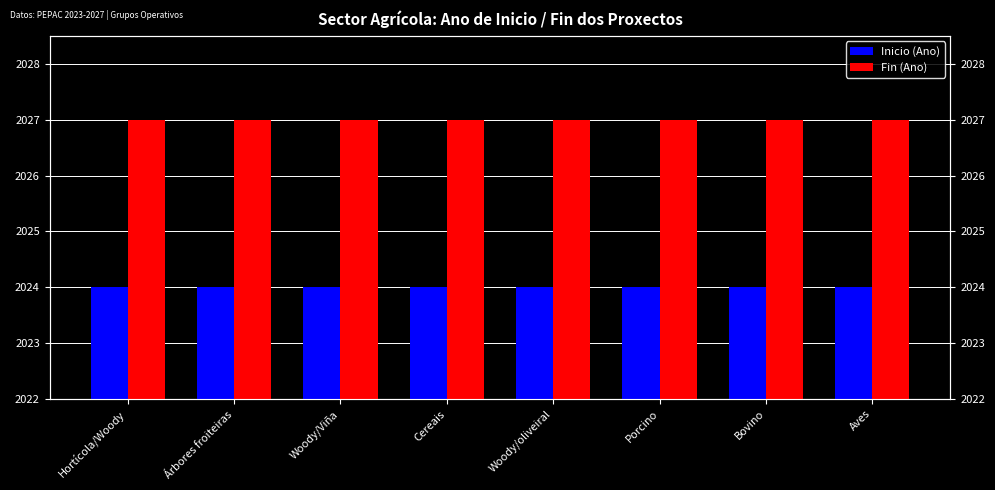

What is the label of the 6th bar from the right?

Woody/Viña